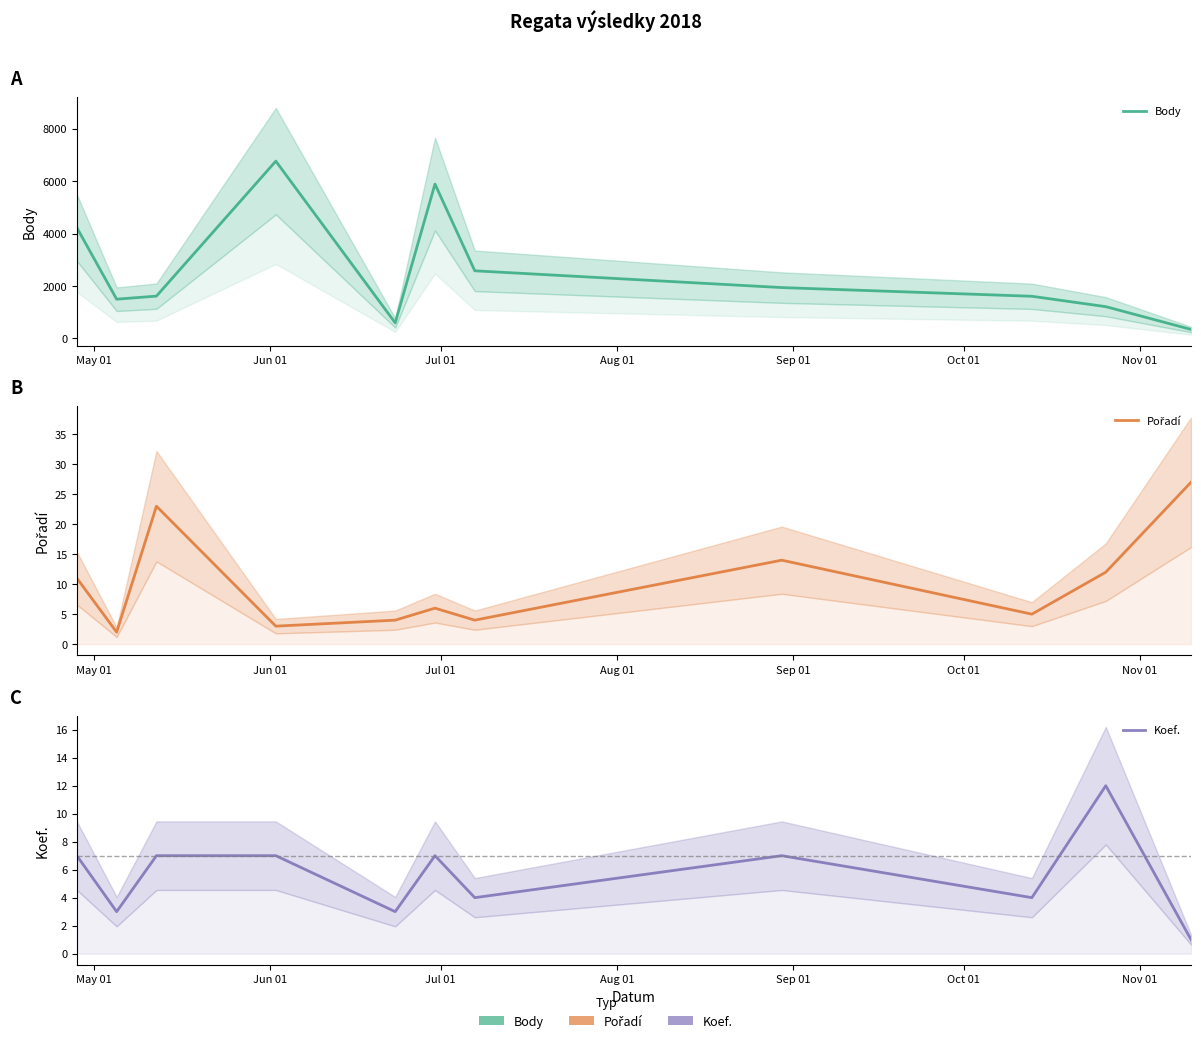

True or false: Body has more than 2 points higher than both neighbors.

False